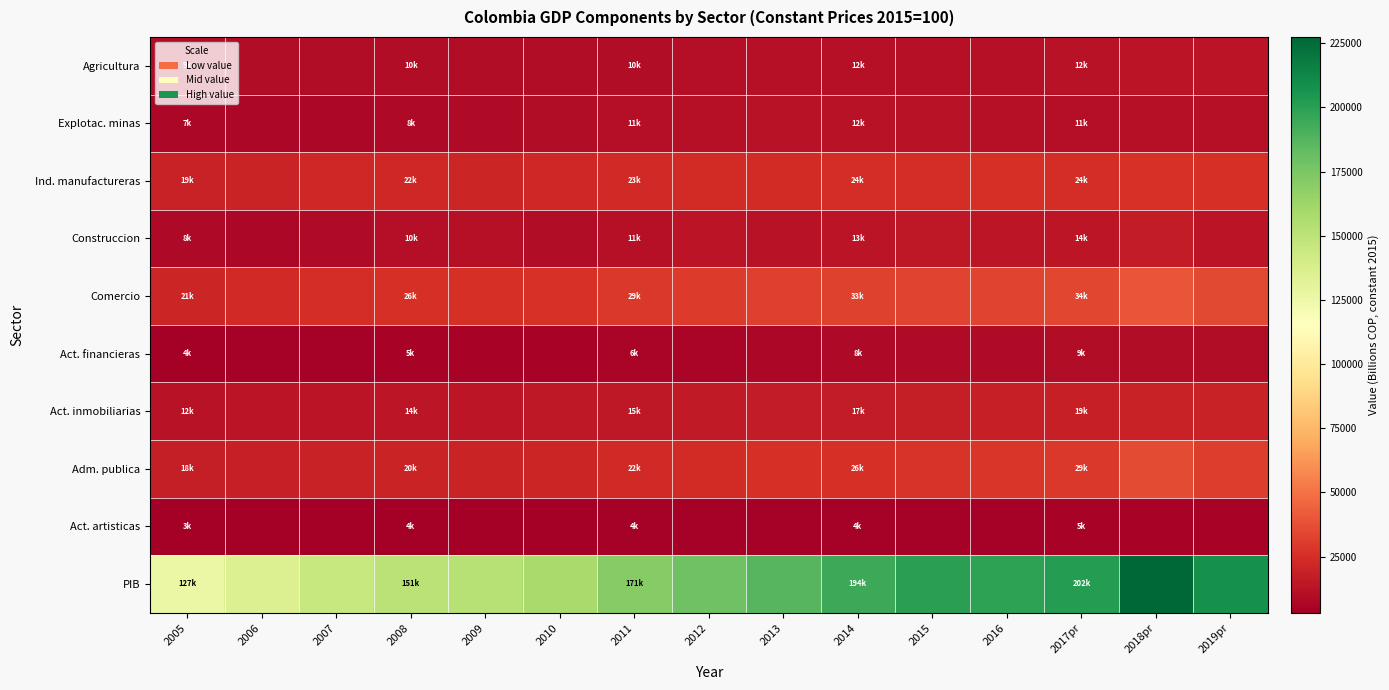

Between 2006 and 2018pr, which is larger?

2018pr